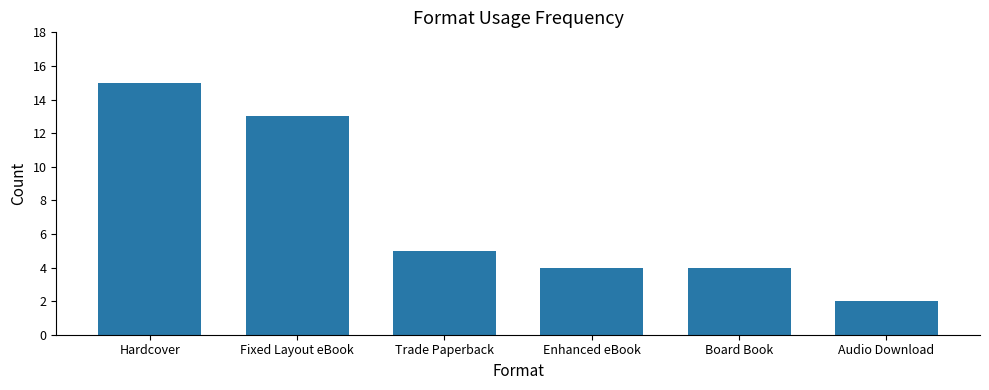

What is the label of the 2nd bar from the left?

Fixed Layout eBook